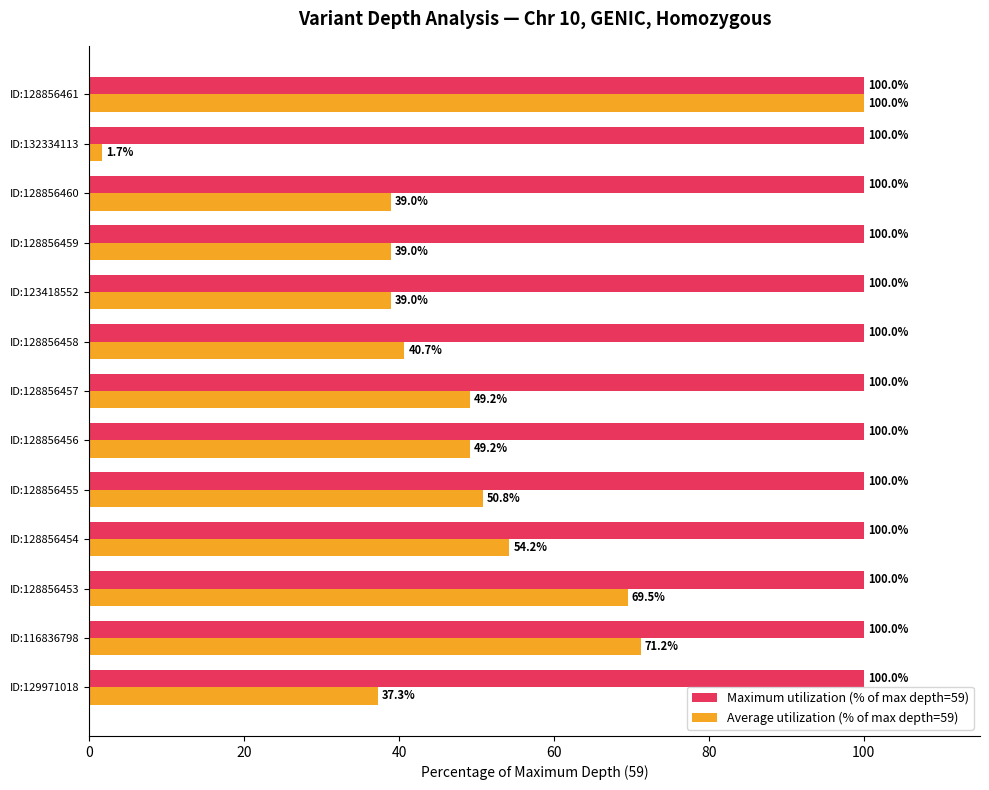

At which category is the sum across all series the highest?

ID:128856461